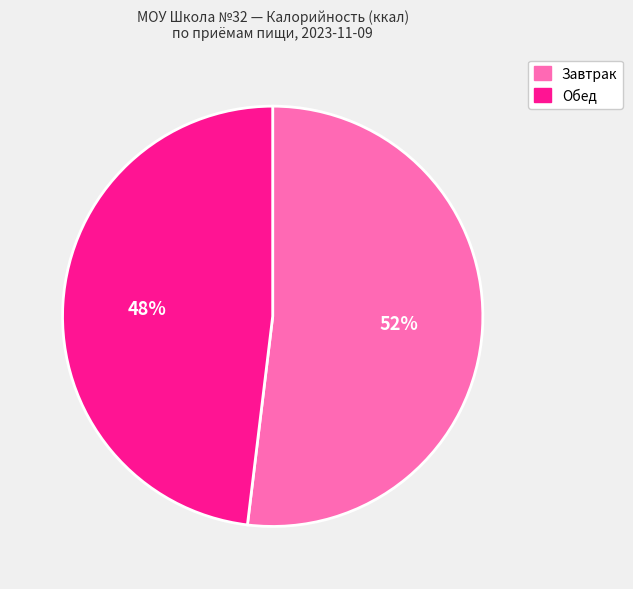

Is Обед the majority of the pie?

No